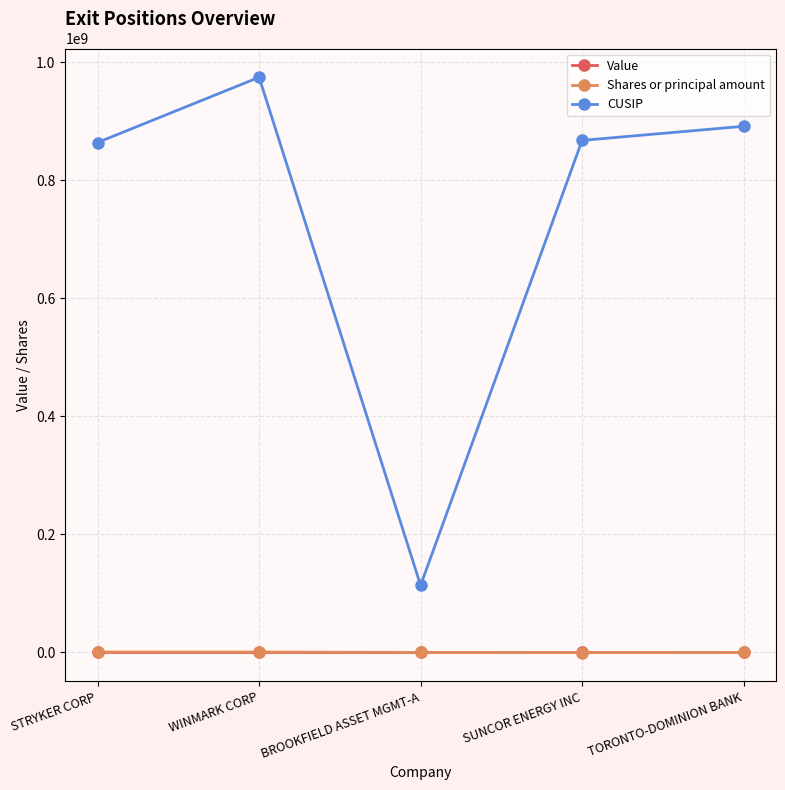

The CUSIP series shows 1691656655 at WINMARK CORP. True or false?

False